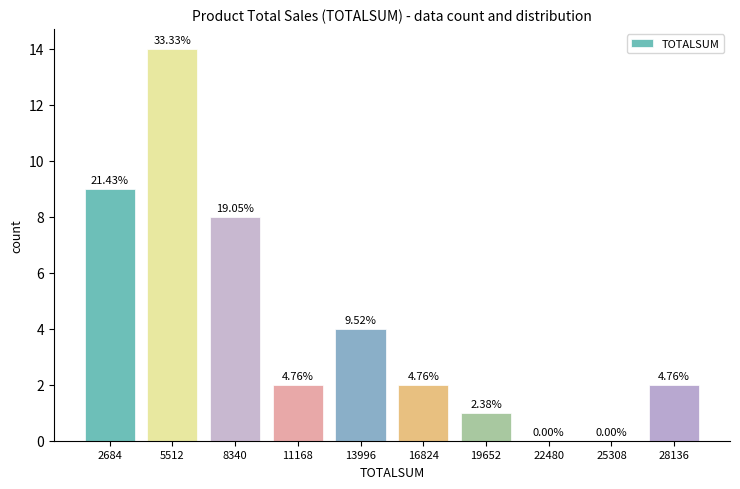

Are the bars horizontal?

No